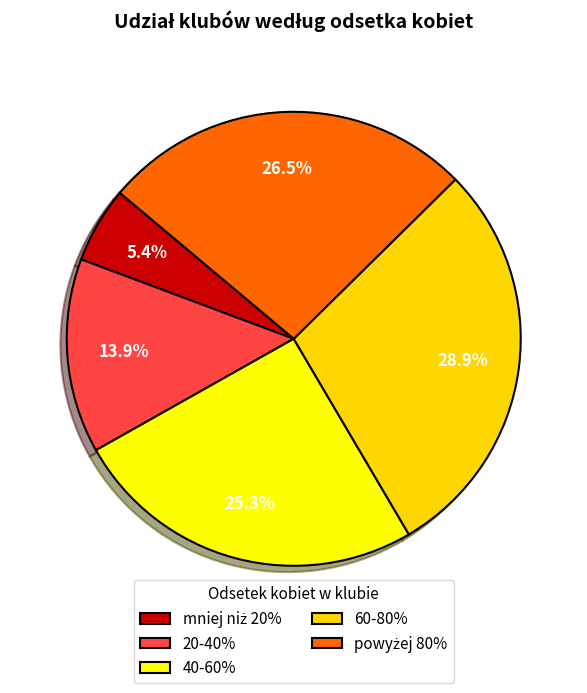

How many slices are in this pie chart?

5